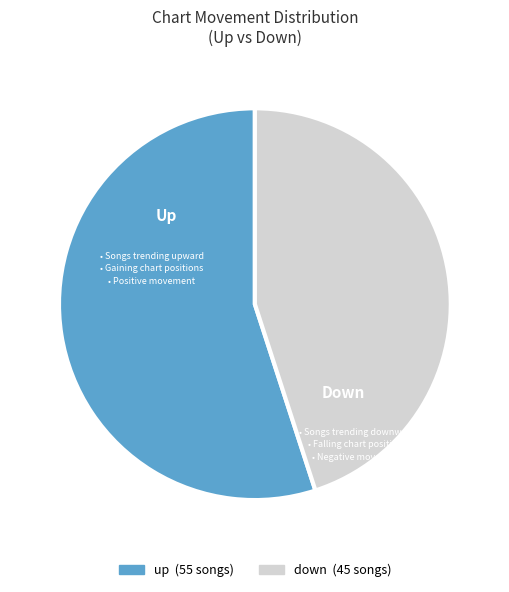

Is the sum of down and up greater than half?

Yes